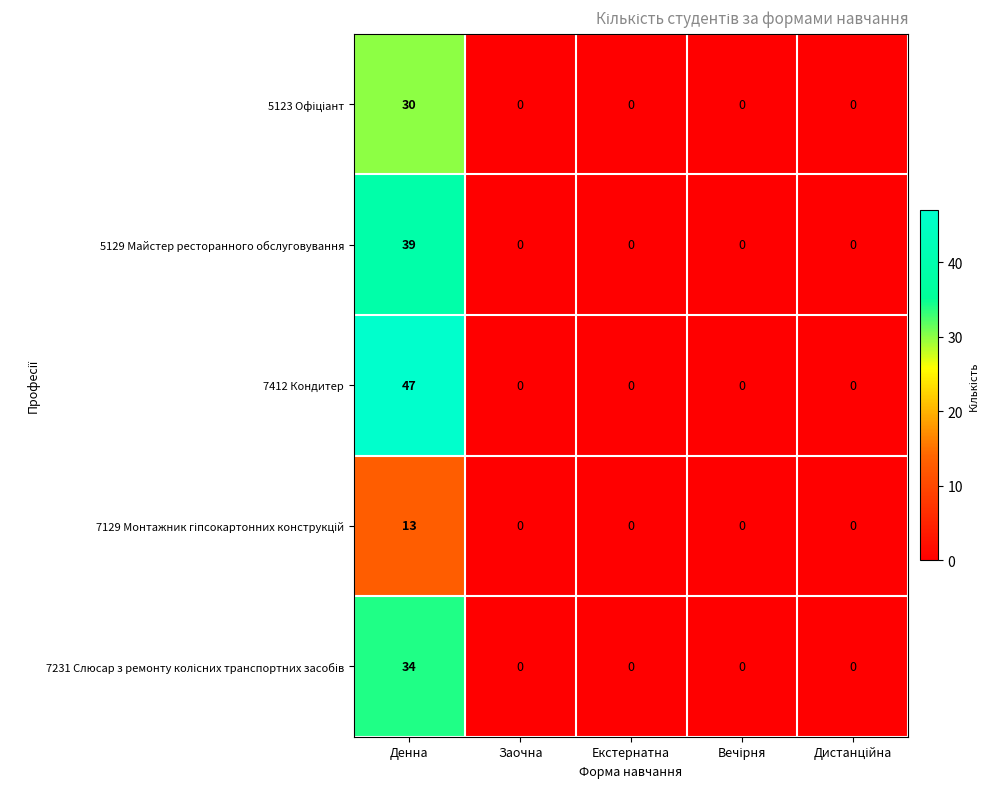

What is the greatest value displayed?

47